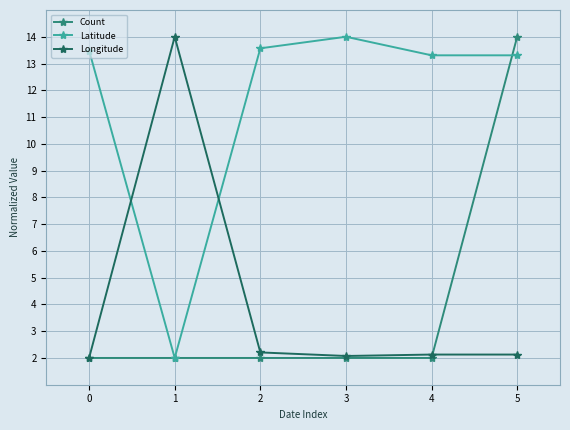

What is the spread (max minus min) of values at 1?

12.0